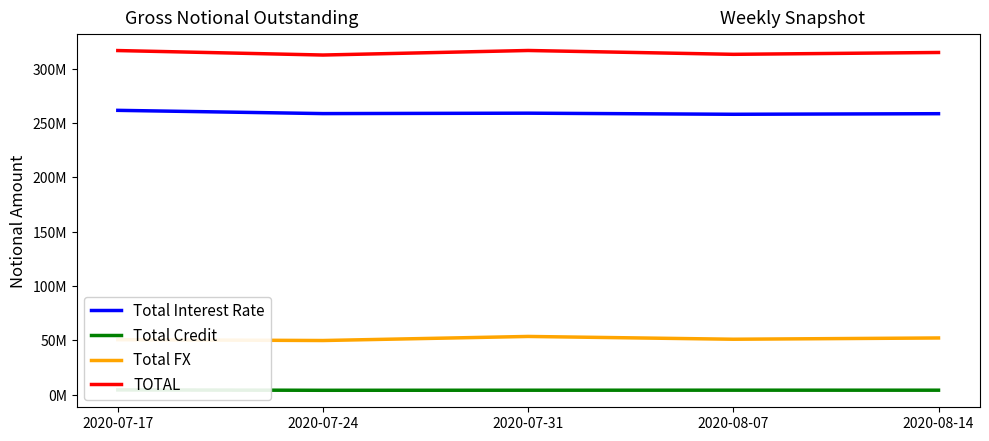

True or false: Total FX has a value of 52197956 at 2020-08-14.

True